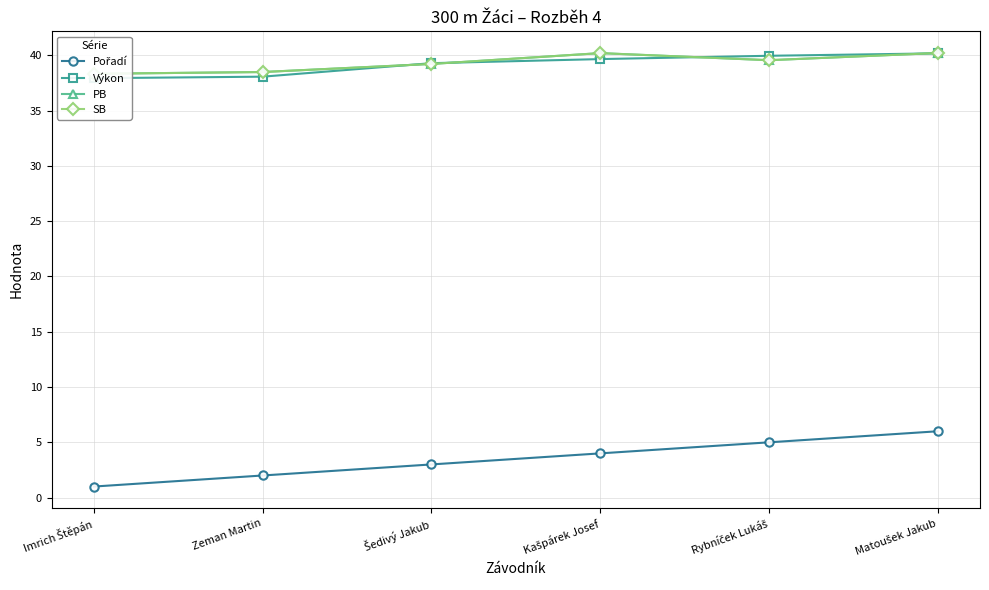

How many data points does each series have?

6